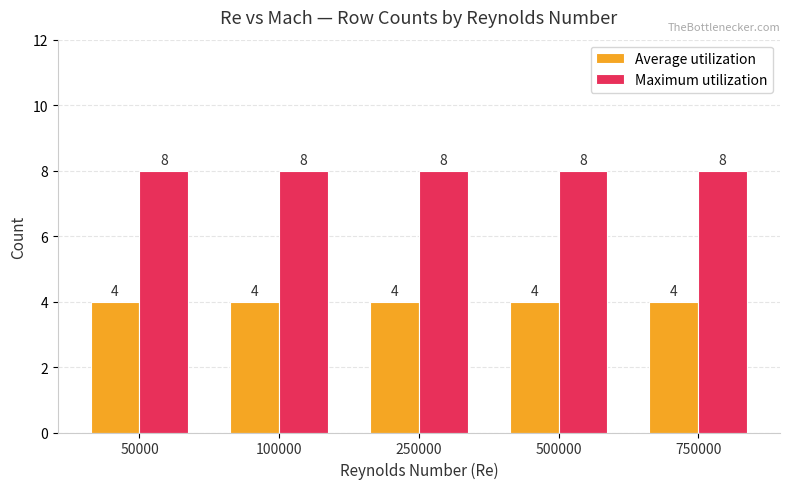

What is the lowest value of the Maximum utilization series?

8